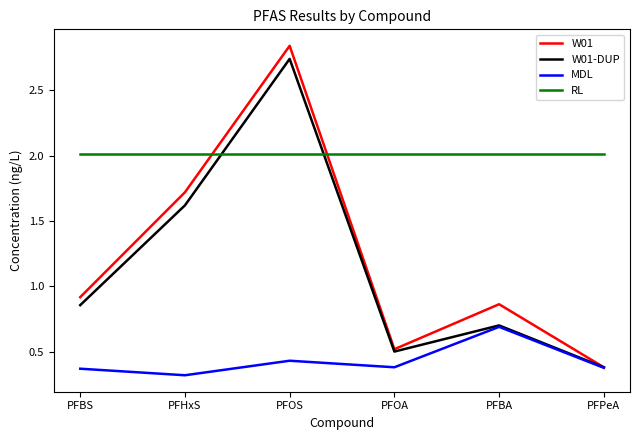

Which series has the widest spread of values?

W01